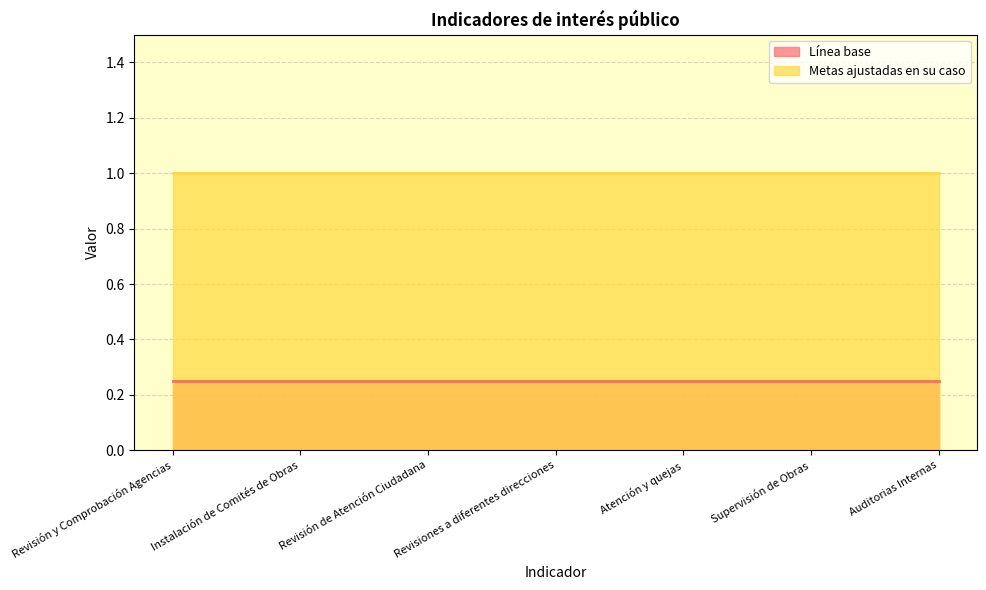

What is the sum of all Metas ajustadas en su caso values?

7.0